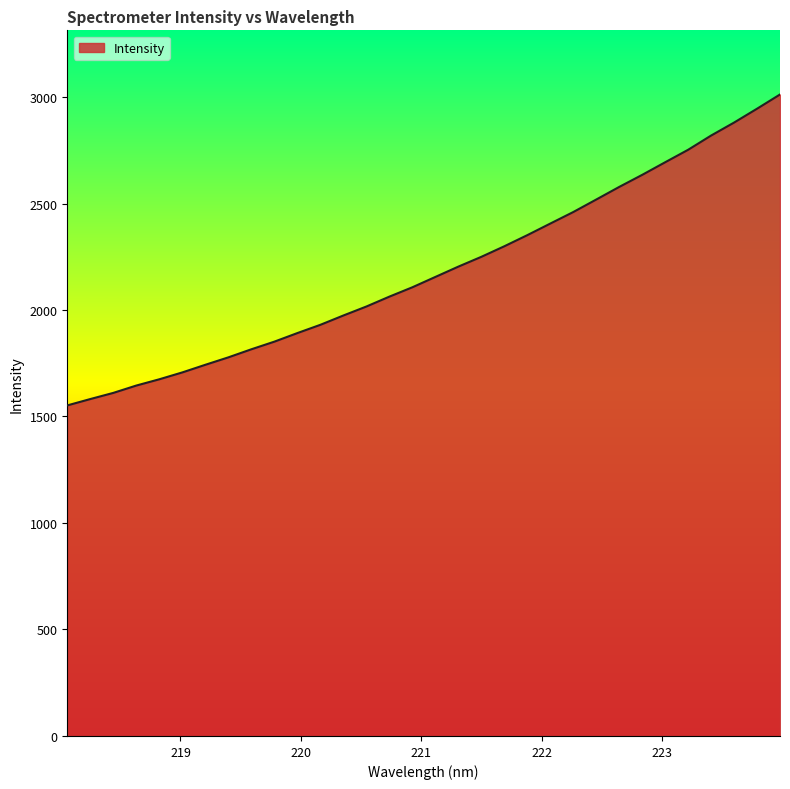

What is the minimum value shown in the chart?

1552.0